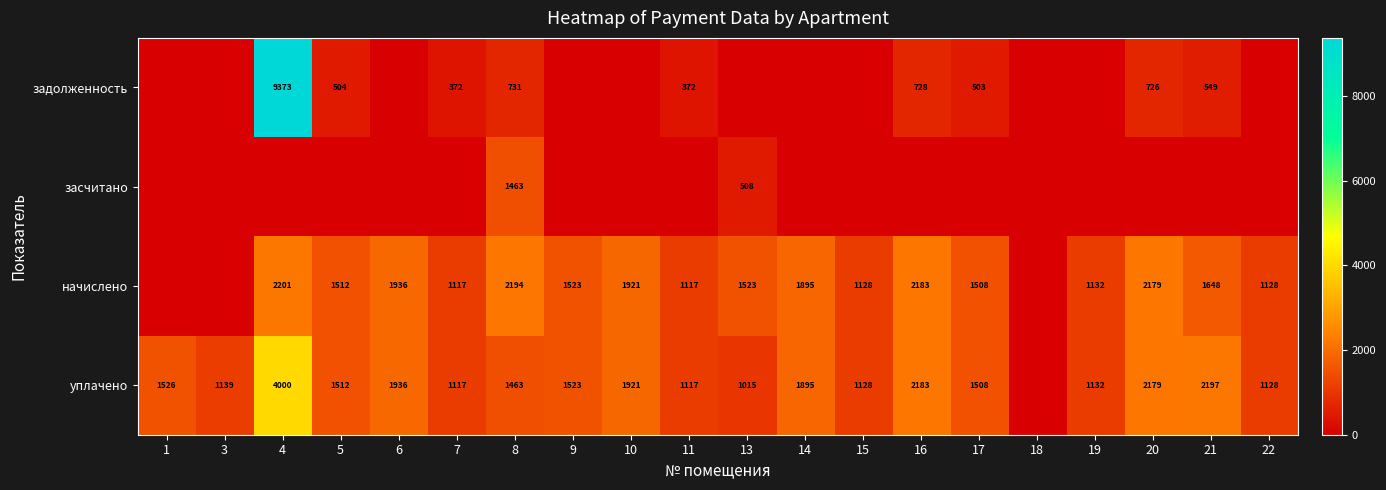

Is it true that уплачено equals 2197 at 21?

True